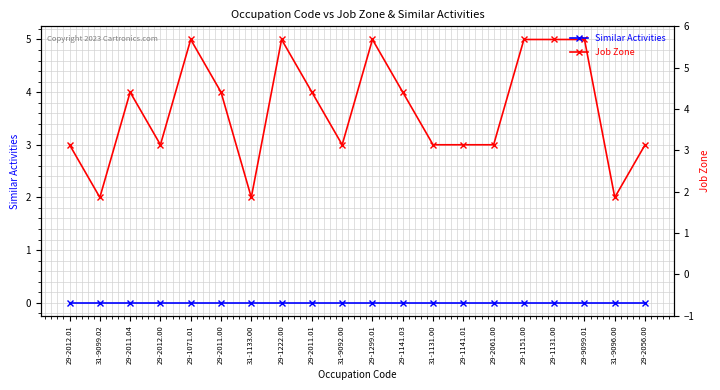

Is the value of Similar Activities at 29-2012.01 greater than the value of Job Zone at 29-2012.00?

No